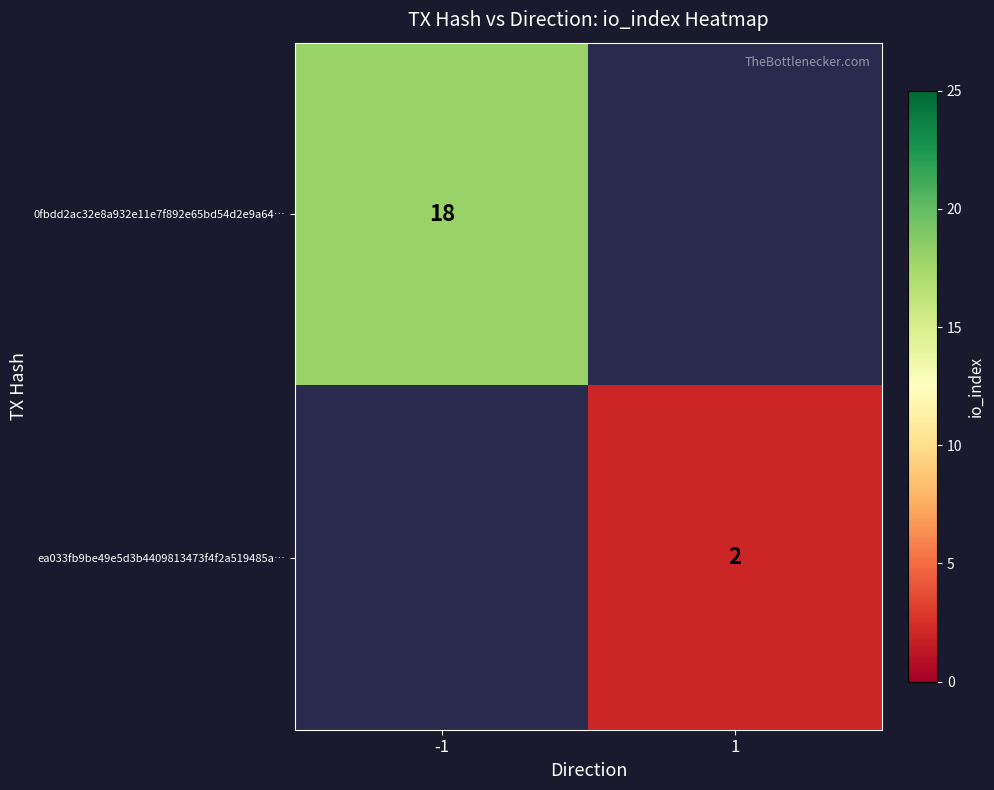

Count the number of data series in this chart.

2